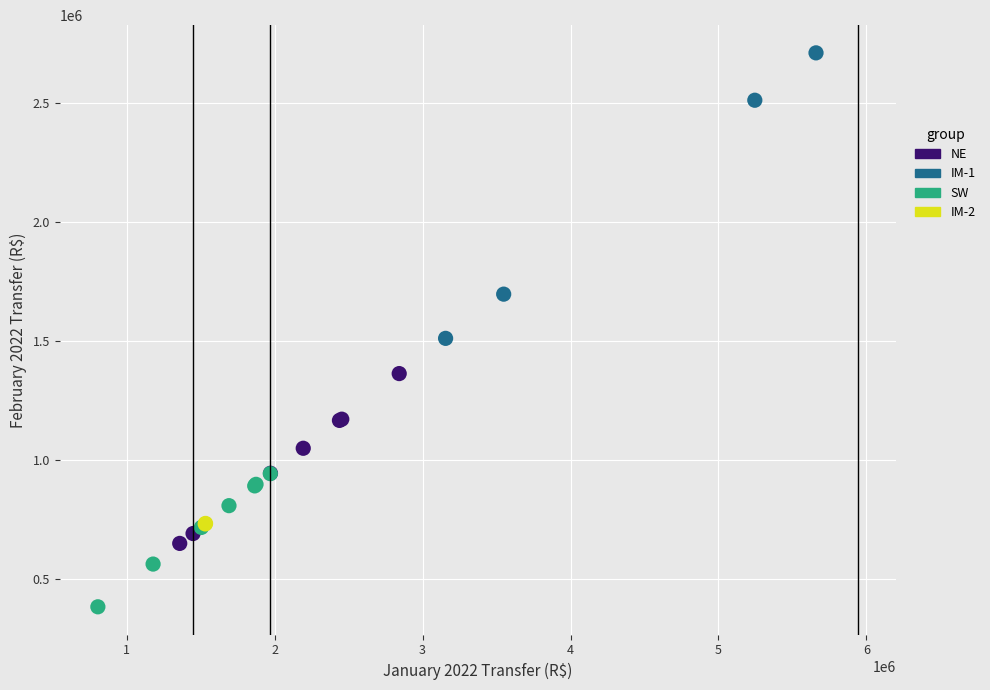

What are all the series names shown in the legend?

NE, IM-1, SW, IM-2